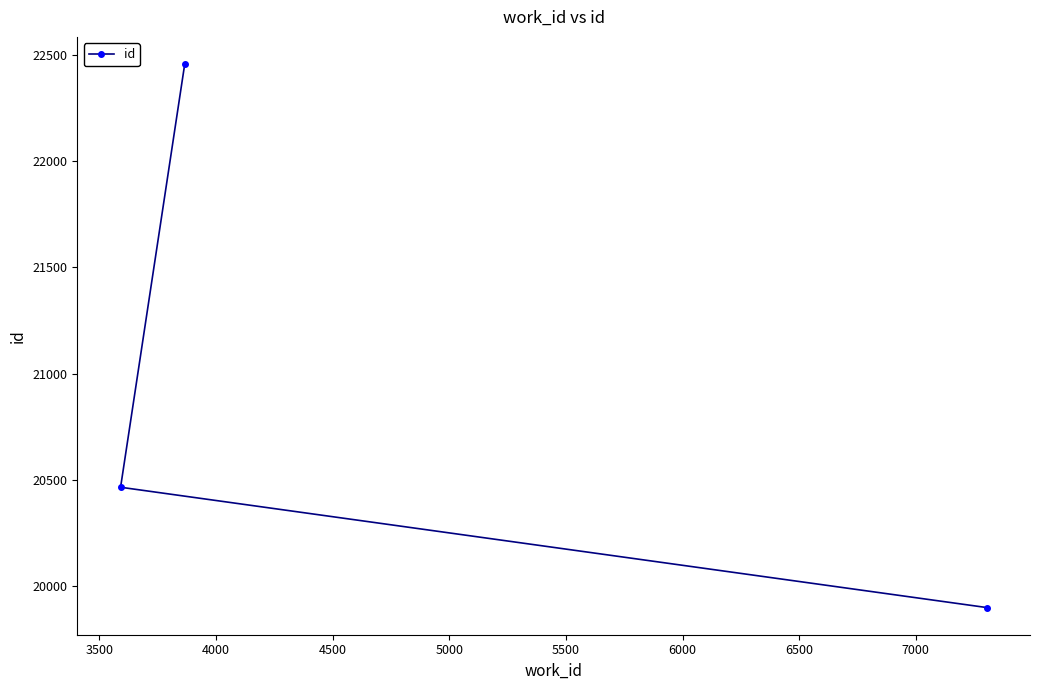

How many series are shown in this chart?

1